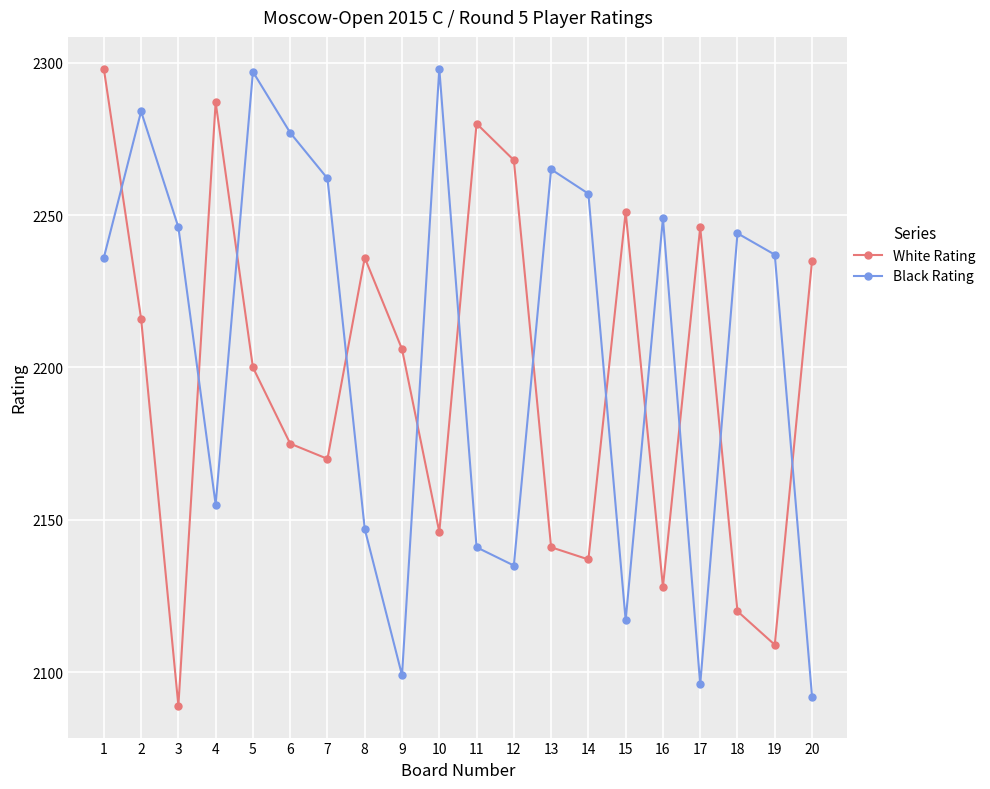

Rank the series at 5 from highest to lowest value.

Black Rating, White Rating